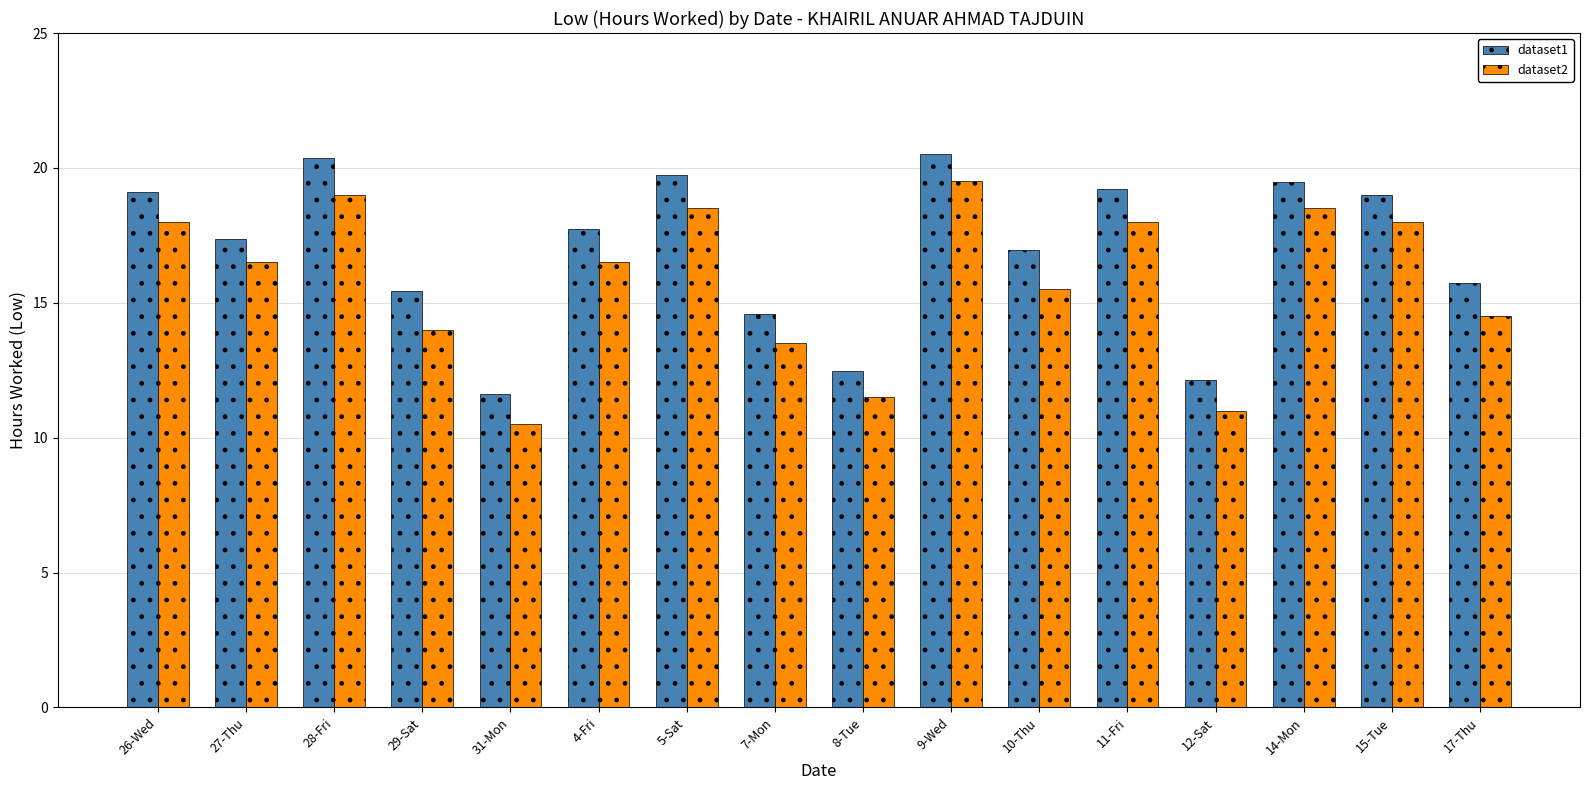

How many data points in dataset2 are above 16?

9